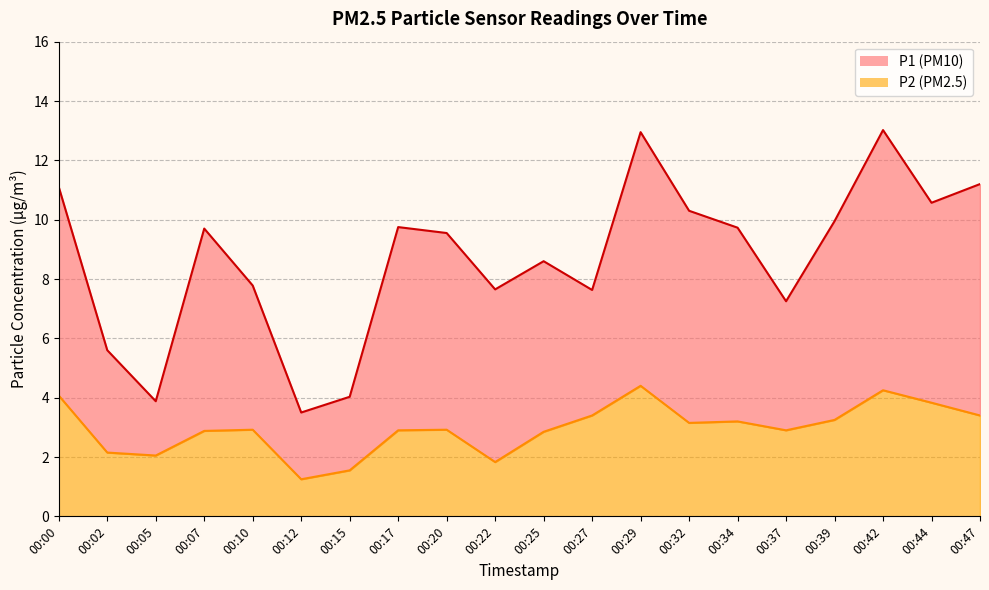

Between 00:10 and 00:25, which series saw the biggest shift?

P1